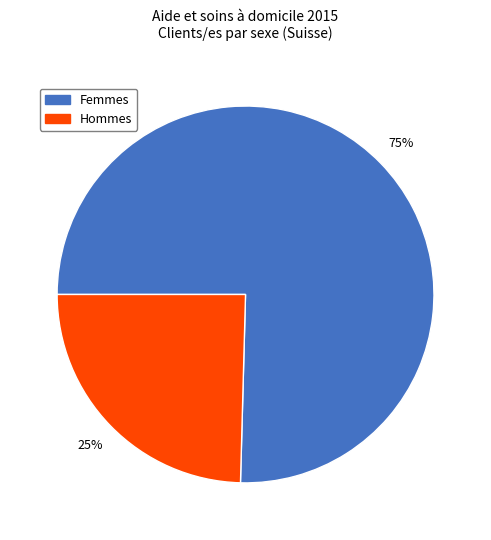

Count the number of slices in the pie.

2